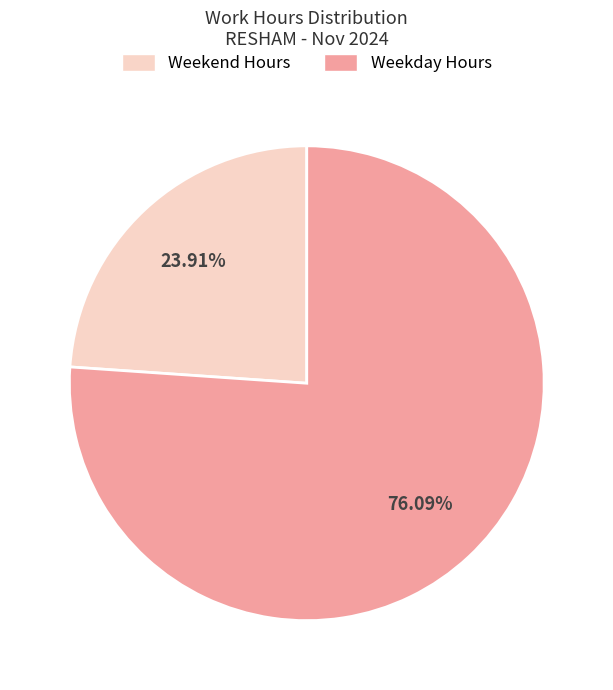

Between Weekend Hours and Weekday Hours, which is larger?

Weekday Hours